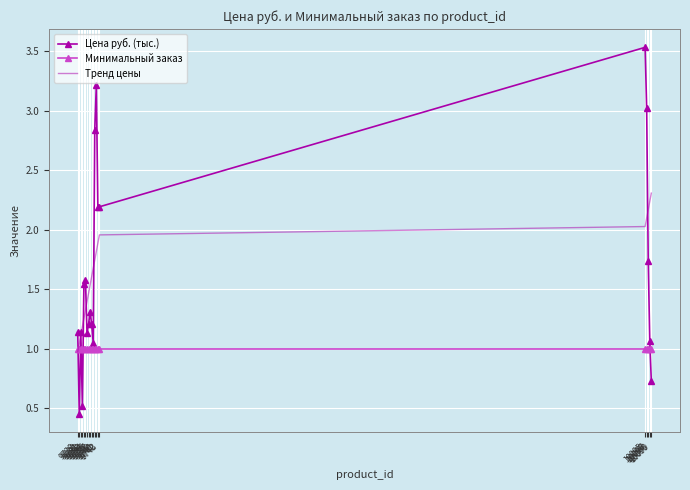

True or false: Цена руб. (тыс.) and Минимальный заказ cross at least once.

True